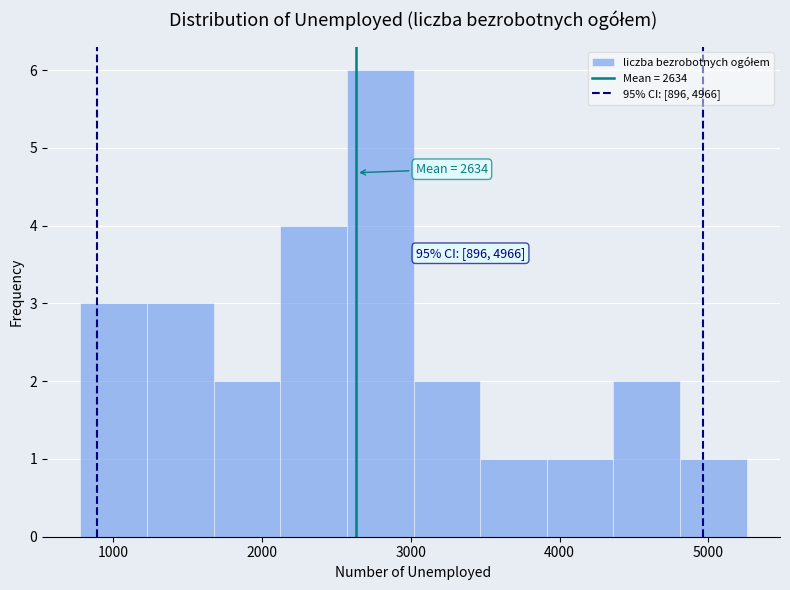

Over which range of the x-axis is the bar tallest?

2600 to 3000